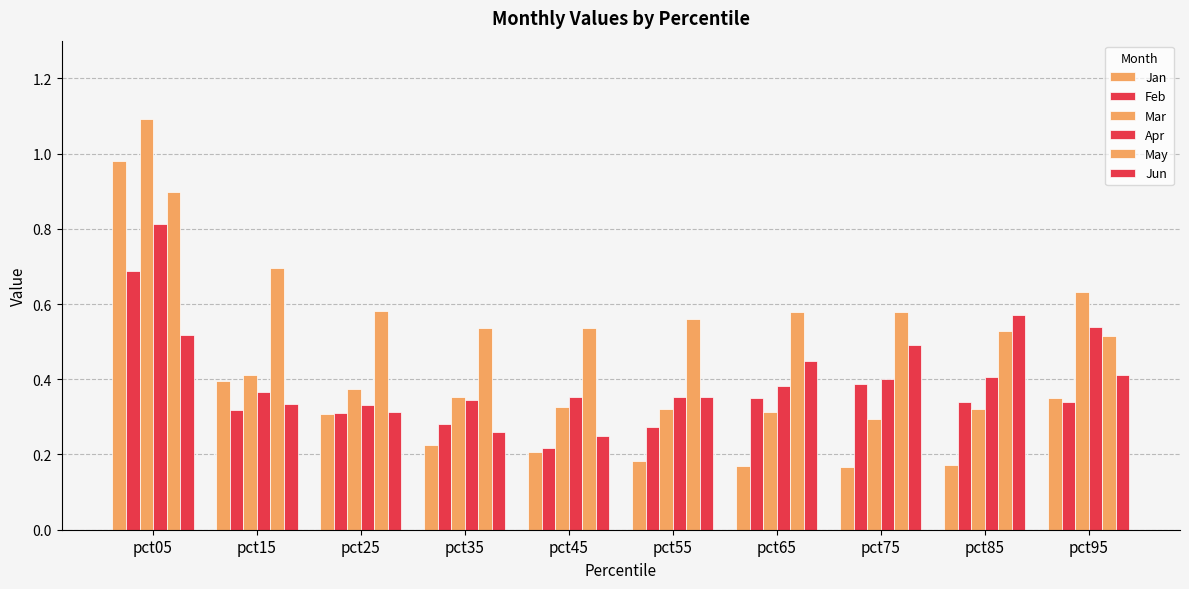

Rank the series at pct15 from highest to lowest value.

May, Mar, Jan, Apr, Jun, Feb